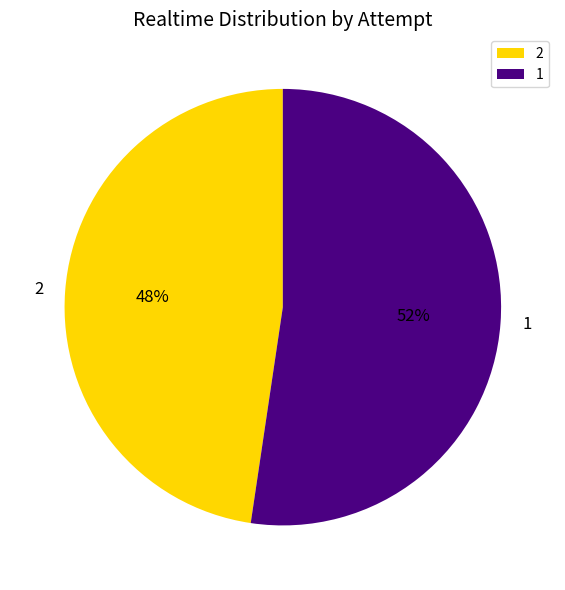

What is the smallest slice in the pie chart?

2